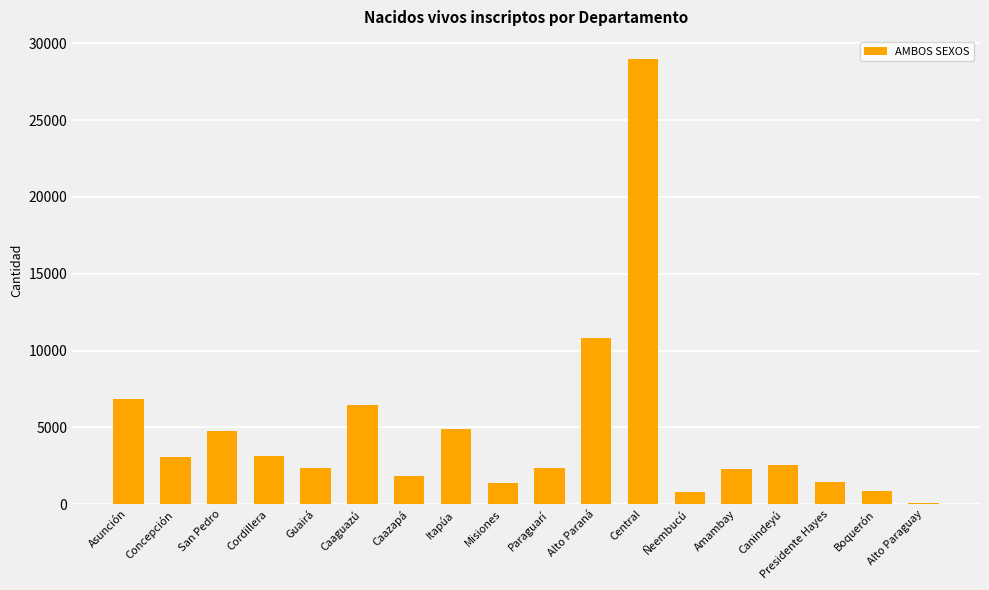

Where is the data nearest to the value 14536?

Alto Paraná